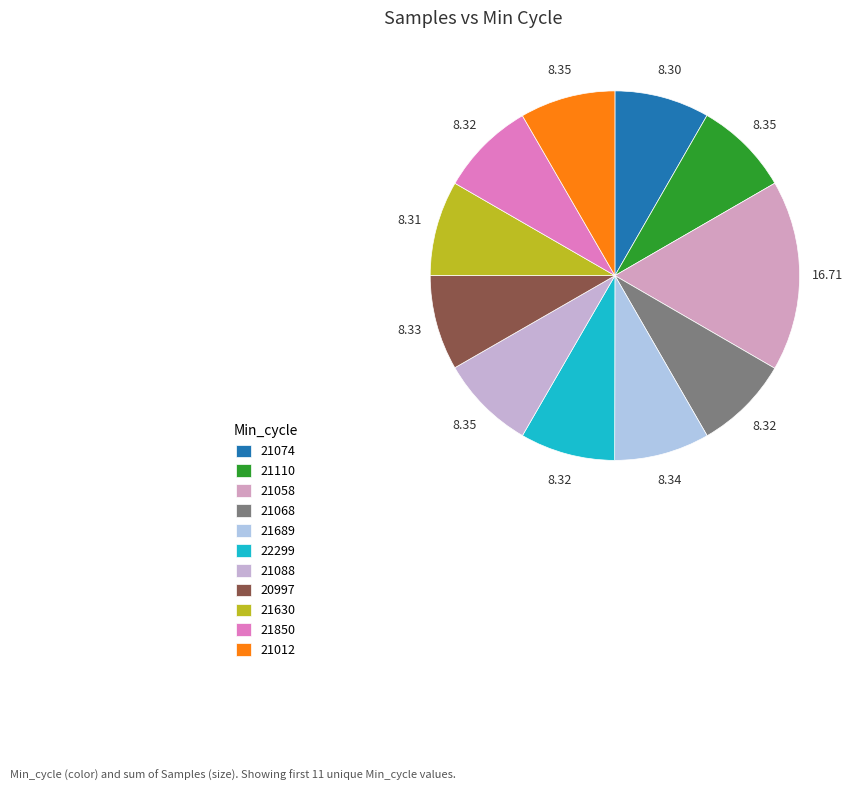

What is the ratio of the value at 22299 to the value at 21850?

1.0